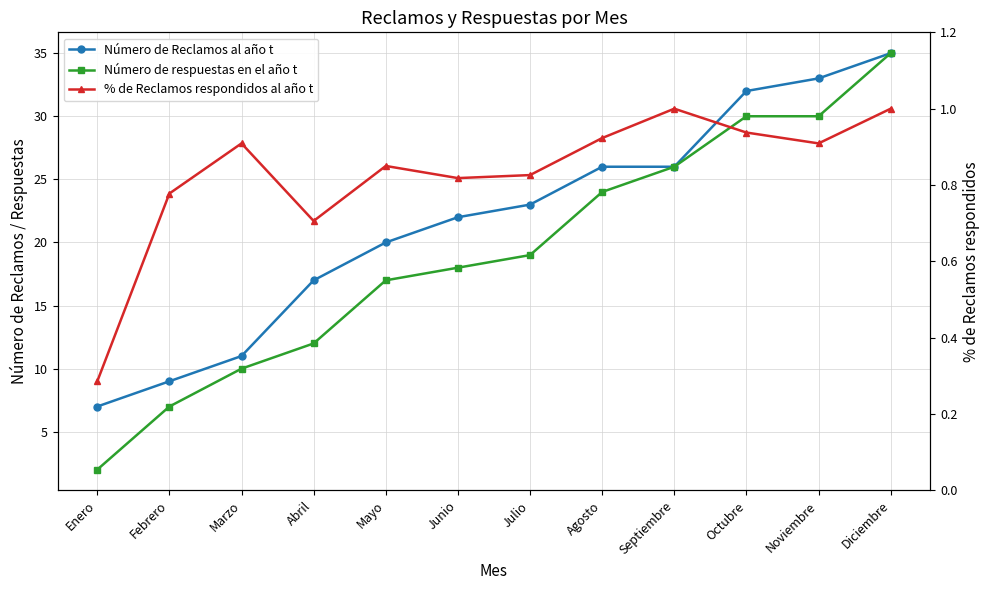

At which label does Número de Reclamos al año t reach its minimum?

Enero